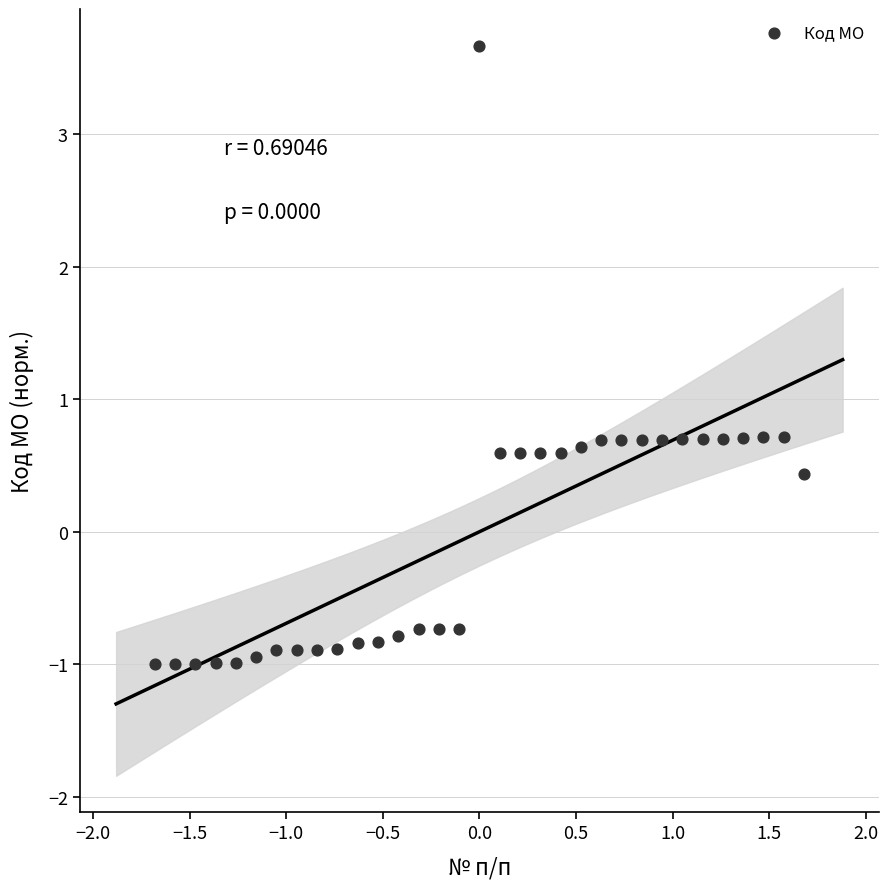

What is the range of X values (max minus min)?

3.4